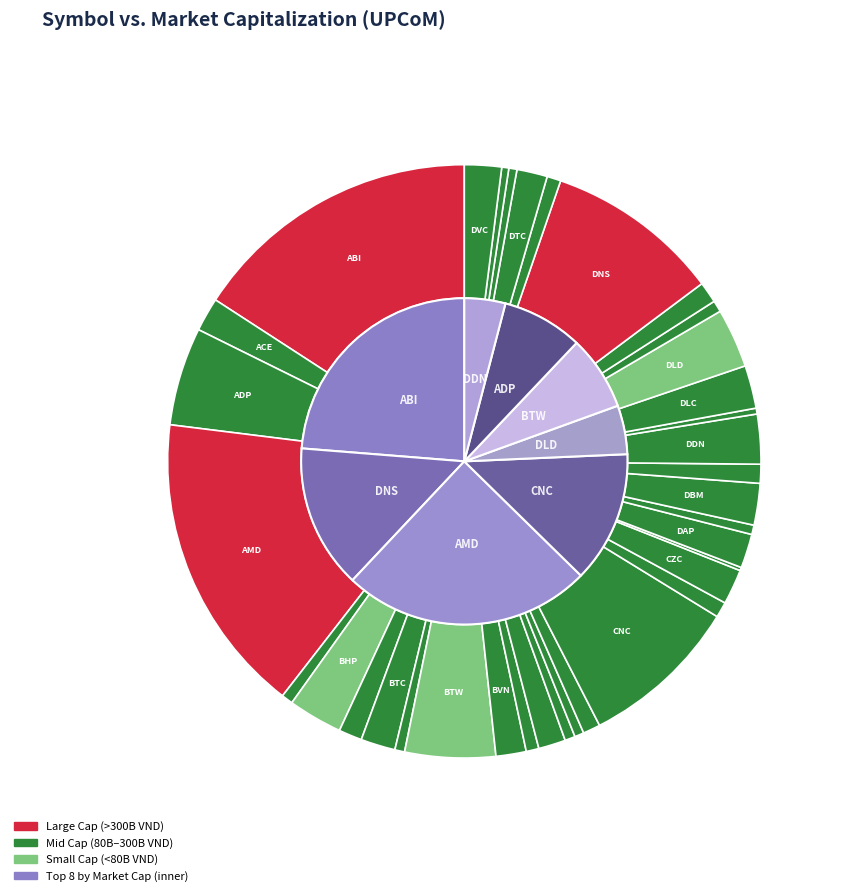

What is the largest slice in the pie chart?

AMD